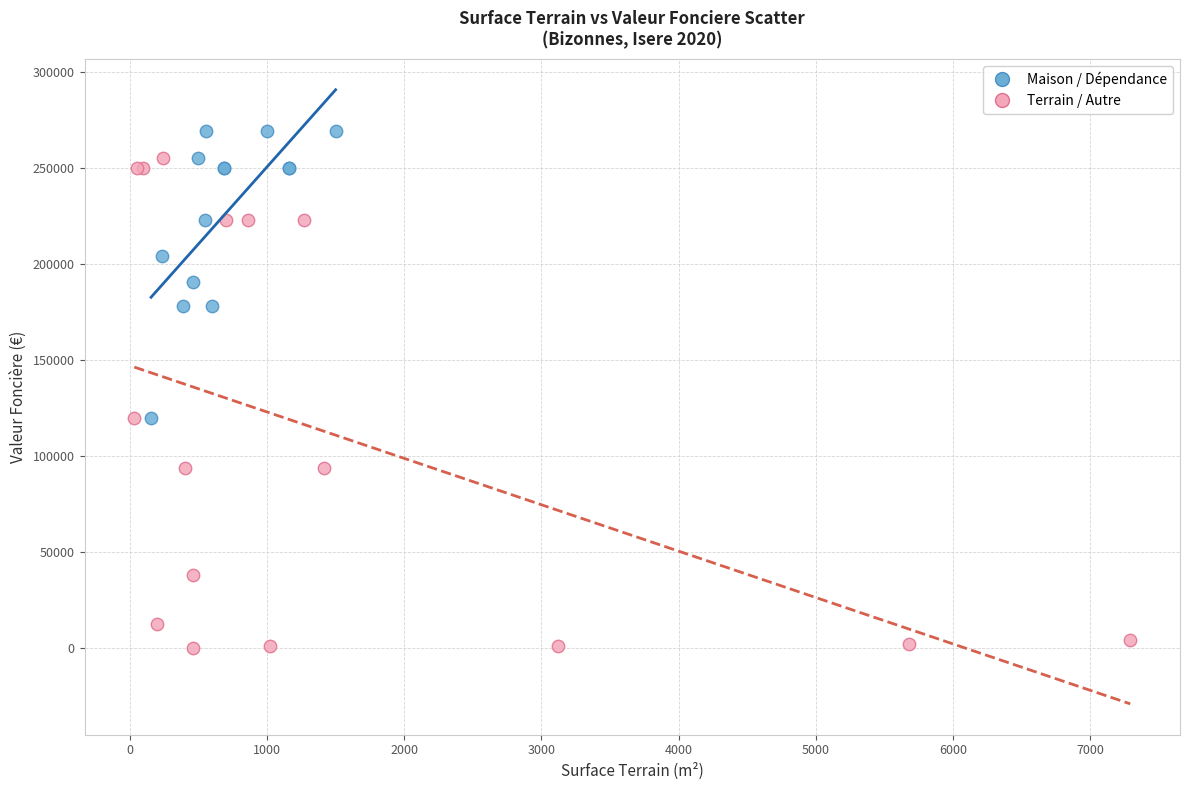

Which series reaches the maximum Y coordinate?

Maison / Dépendance